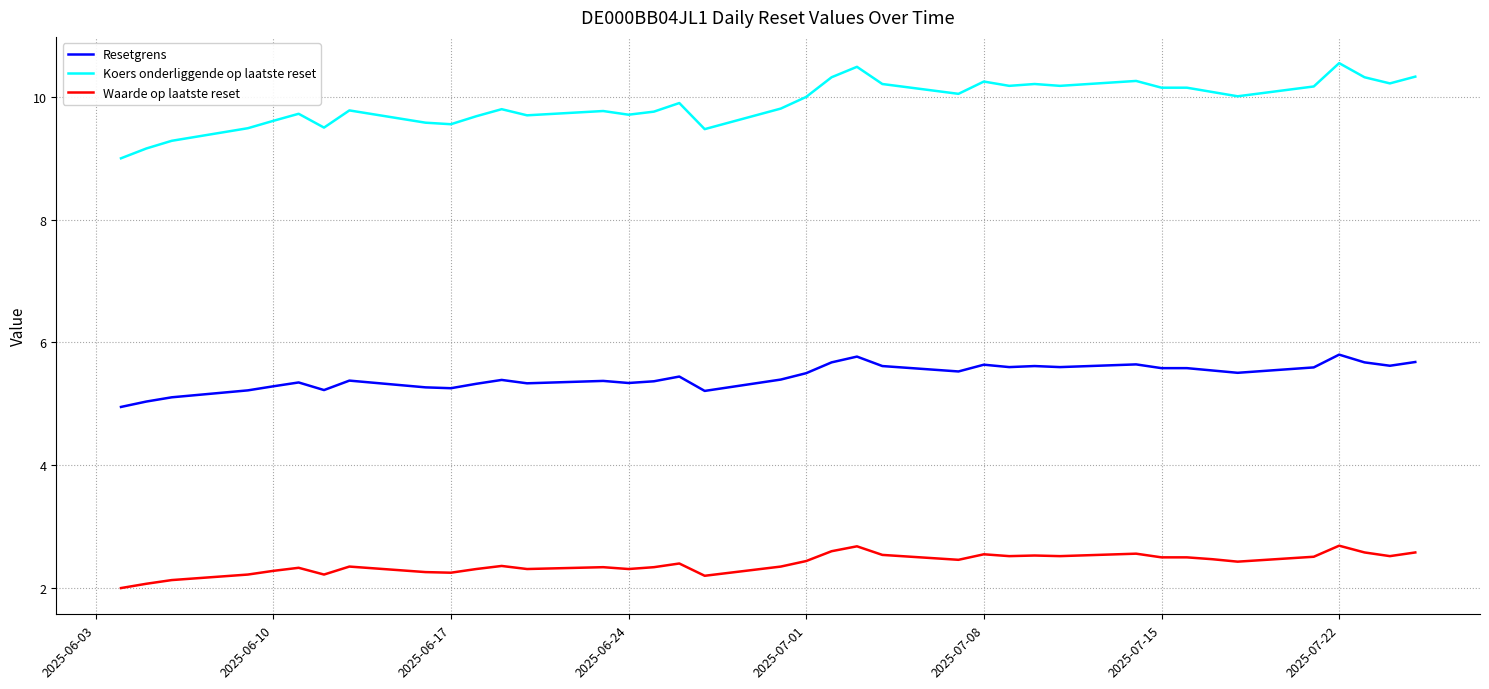

Rank the series by their maximum value, from lowest to highest.

Waarde op laatste reset, Resetgrens, Koers onderliggende op laatste reset